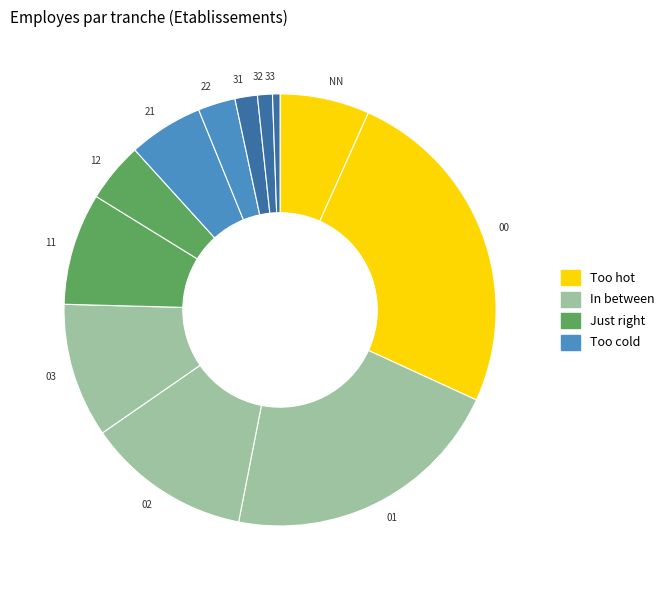

How many segments does this pie chart have?

12